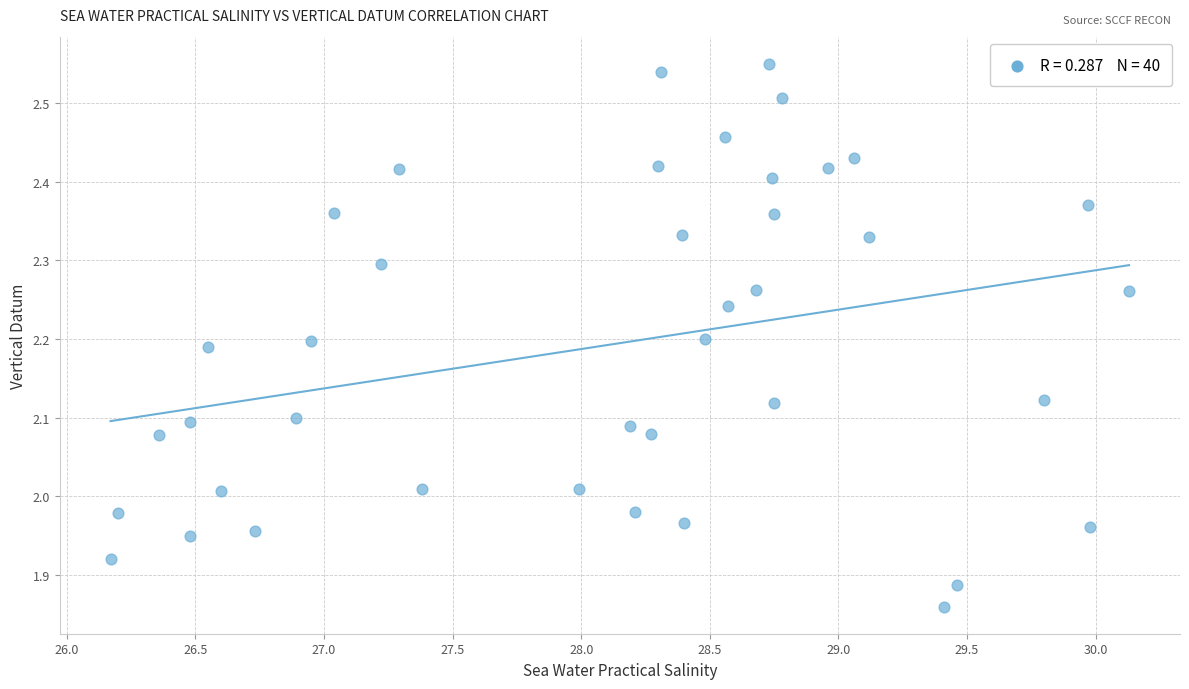

What is the range of Y values (max minus min)?

0.7